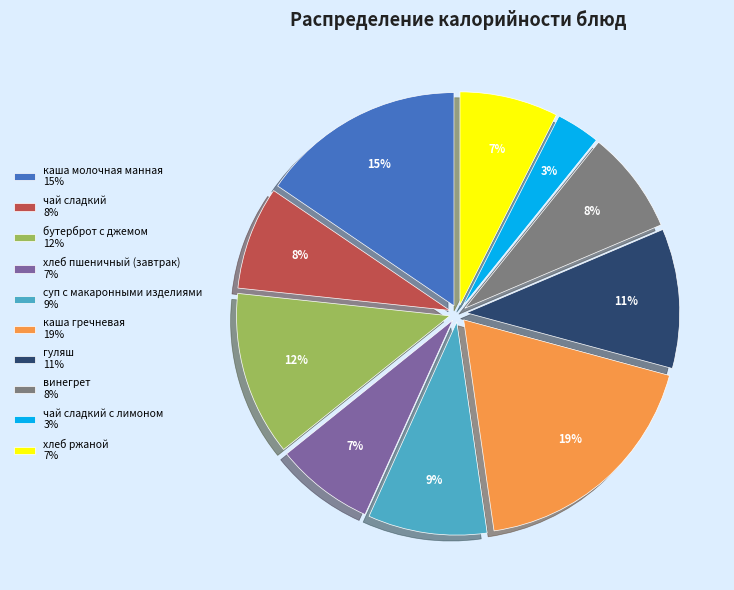

To the nearest percent, what percentage of the pie is гуляш 11%?

11%